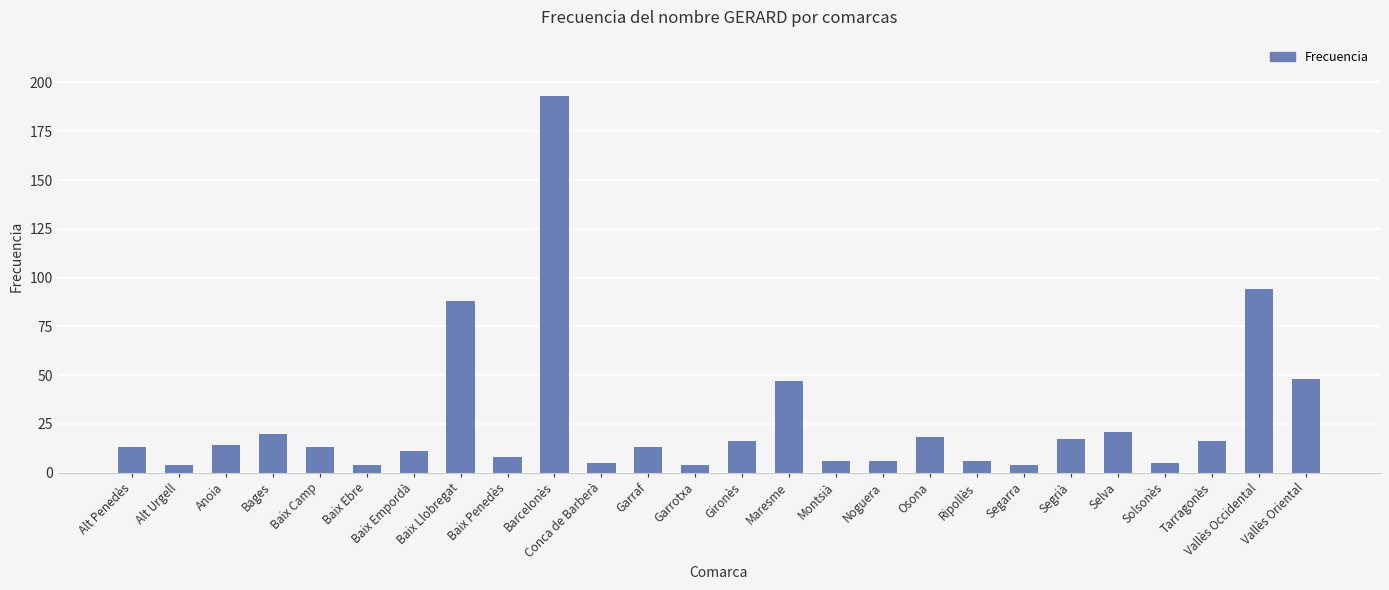

Reading left to right, extract all data points from this chart.

13	4	14	20	13	4	11	88	8	193	5	13	4	16	47	6	6	18	6	4	17	21	5	16	94	48